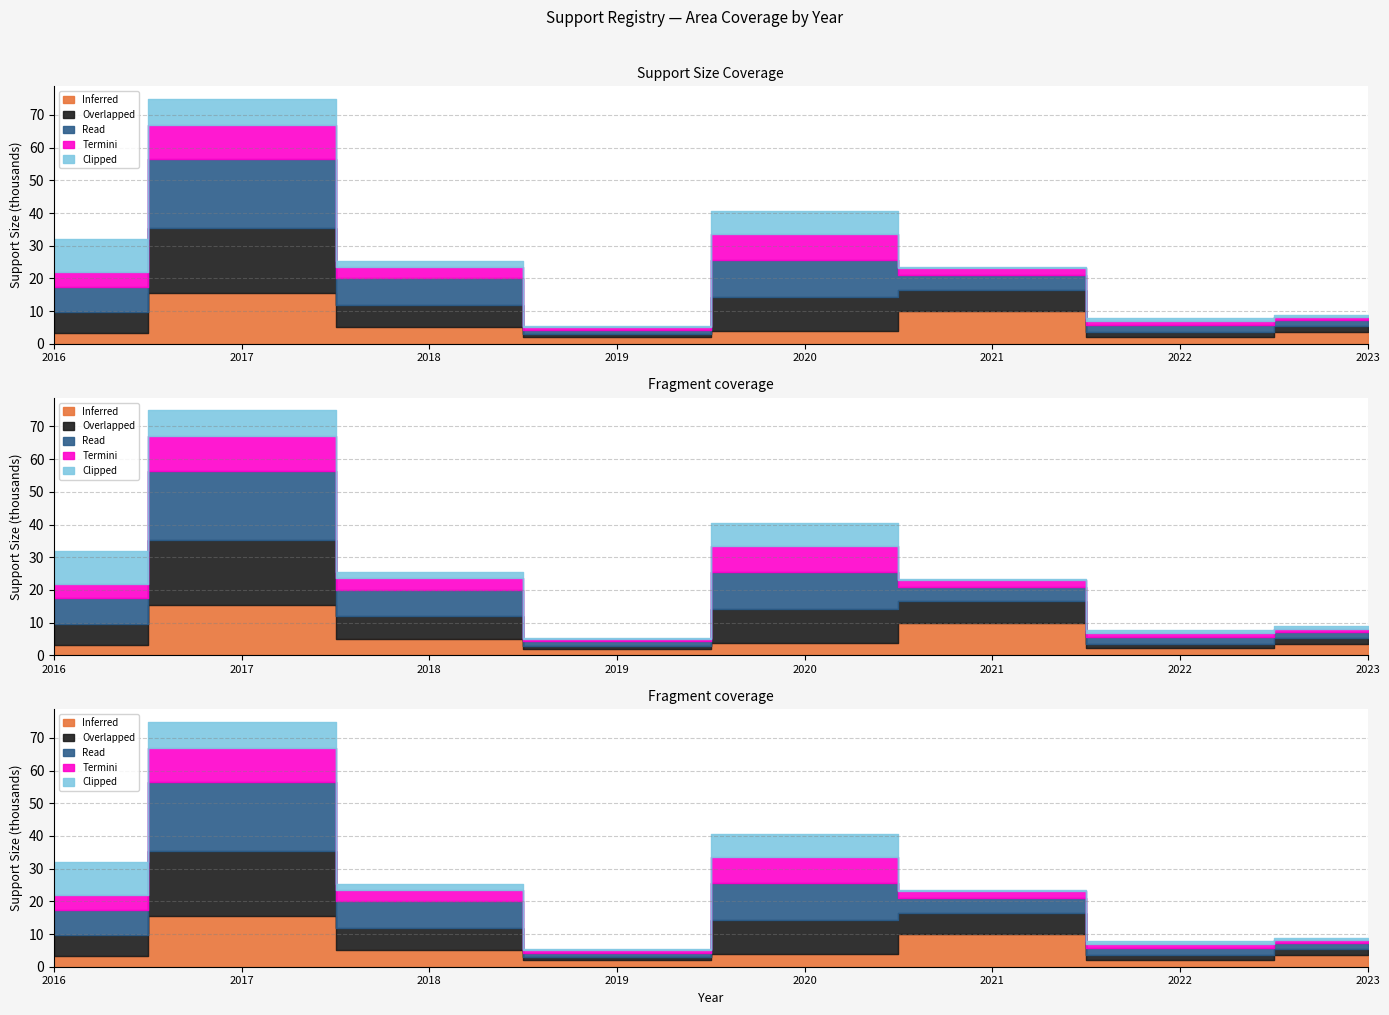

The value of Clipped at 2017 is 3158.5. True or false?

False